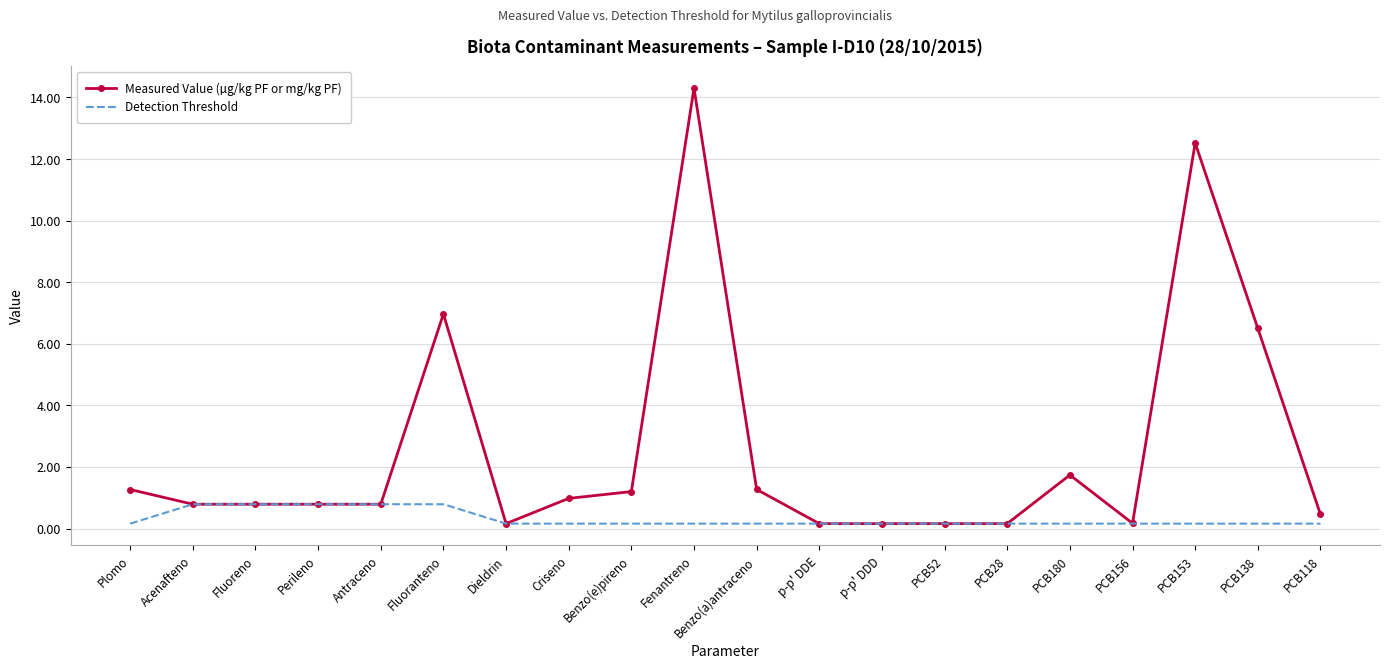

Is the value of Measured Value (µg/kg PF or mg/kg PF) at PCB153 greater than the value of Detection Threshold at Criseno?

Yes